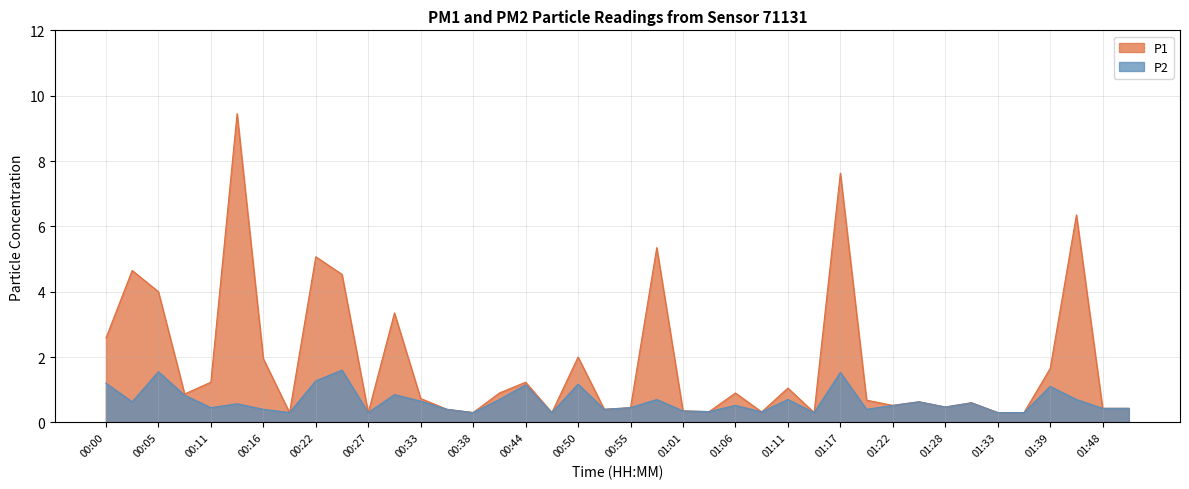

Which label corresponds to the smallest value in the chart?

00:19